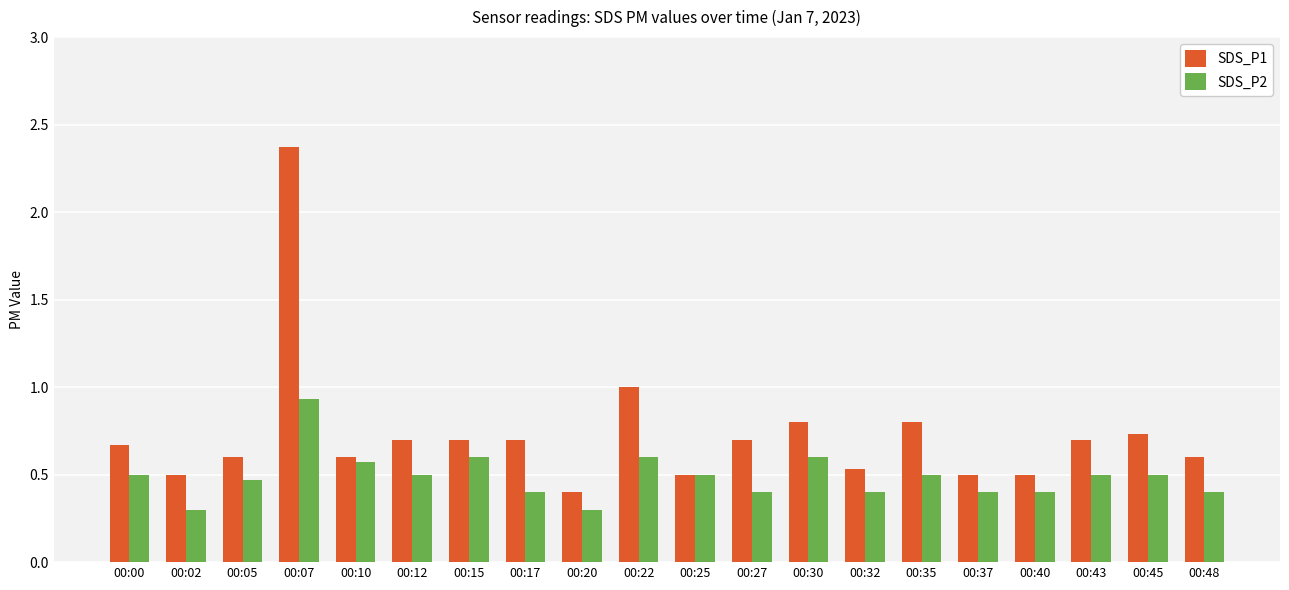

Between 00:22 and 00:48, which series saw the biggest shift?

SDS_P1